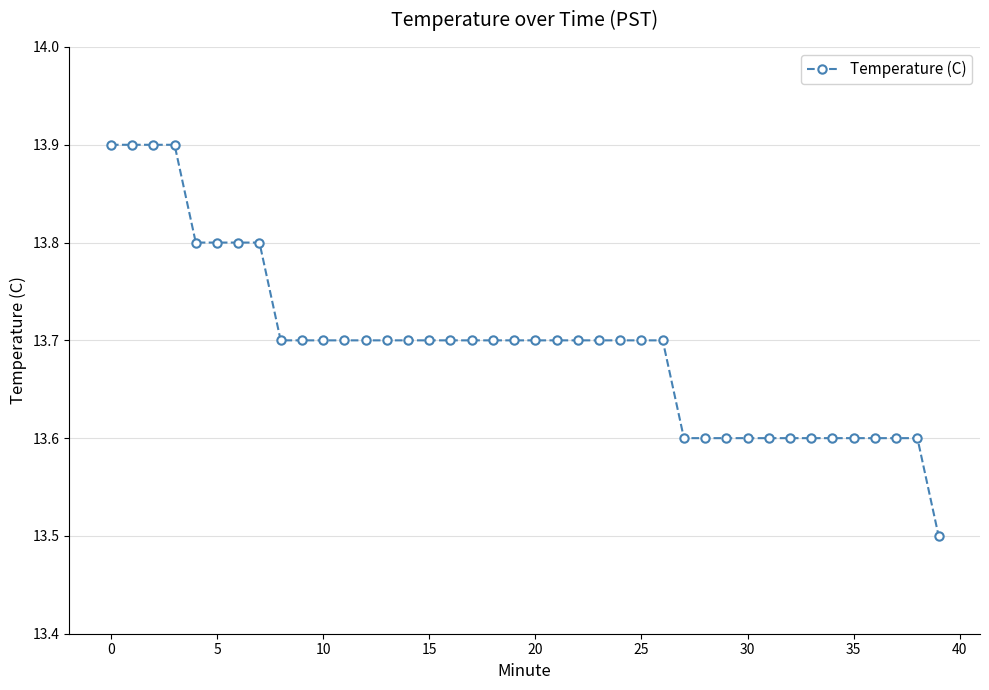

What is the value of the 16th point from the left?

13.7